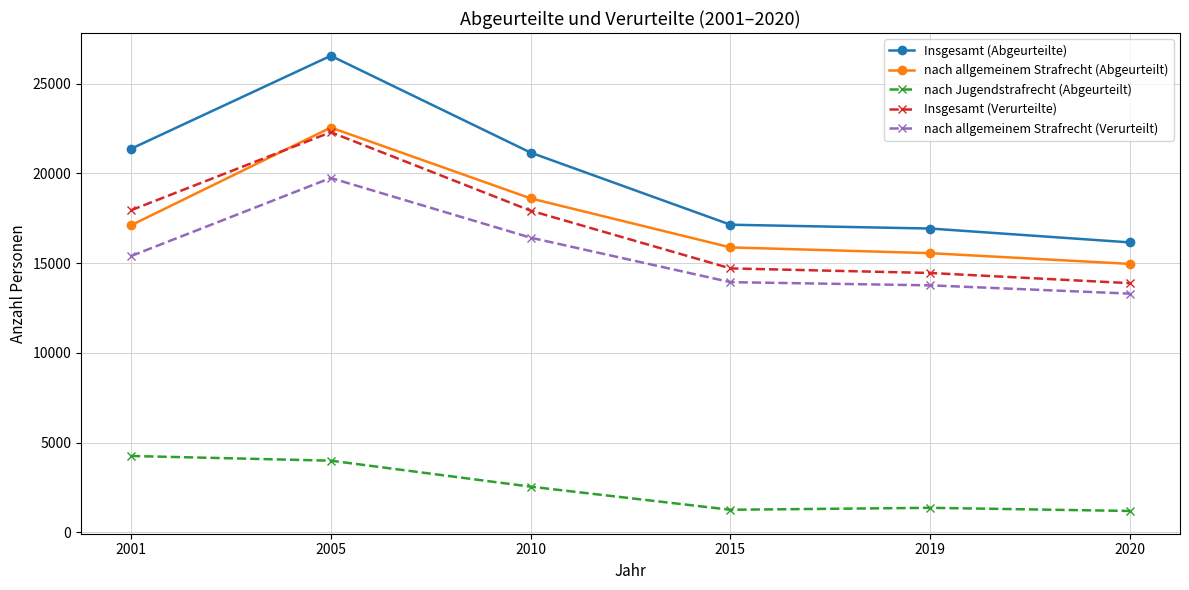

At which category does the chart reach its peak across all series?

2005